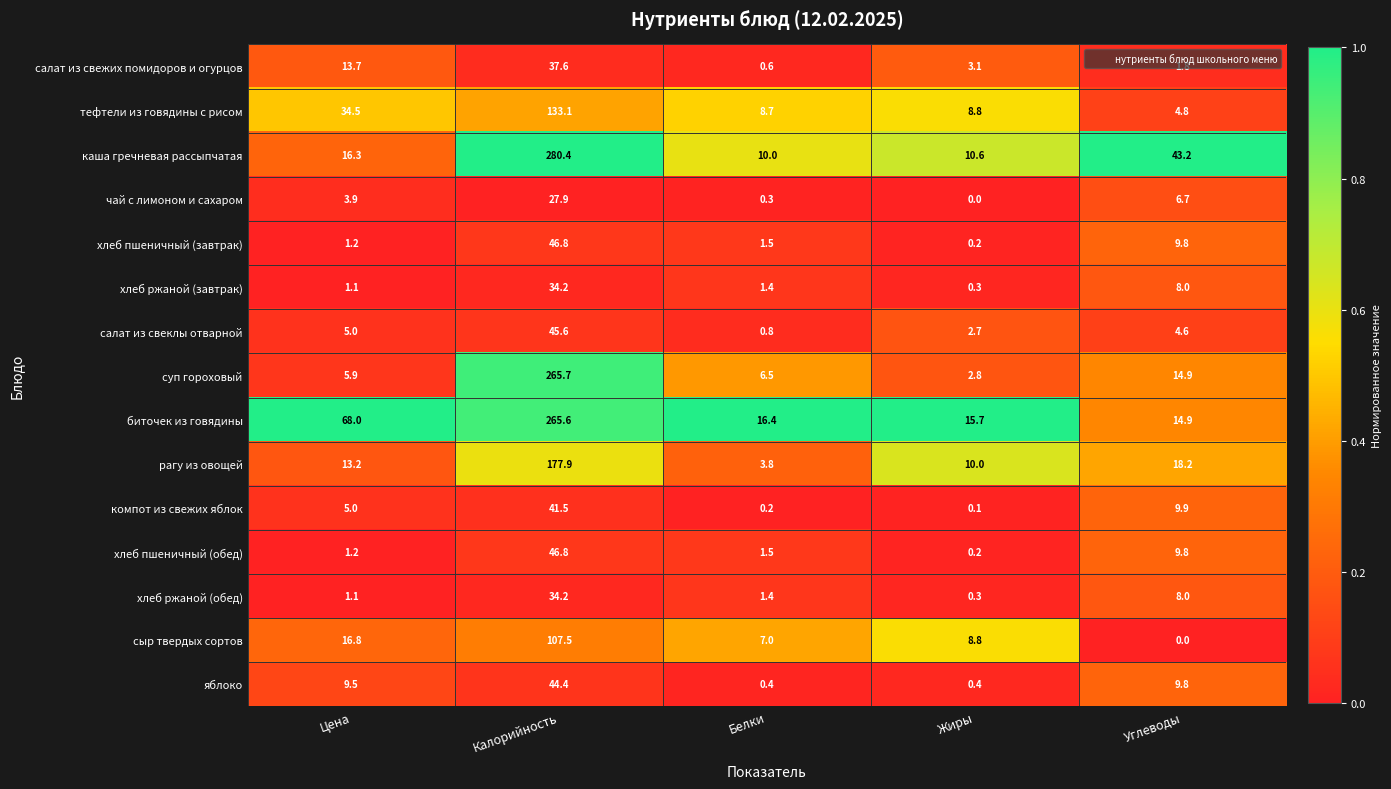

At which label does хлеб пшеничный (завтрак) reach its minimum?

Жиры